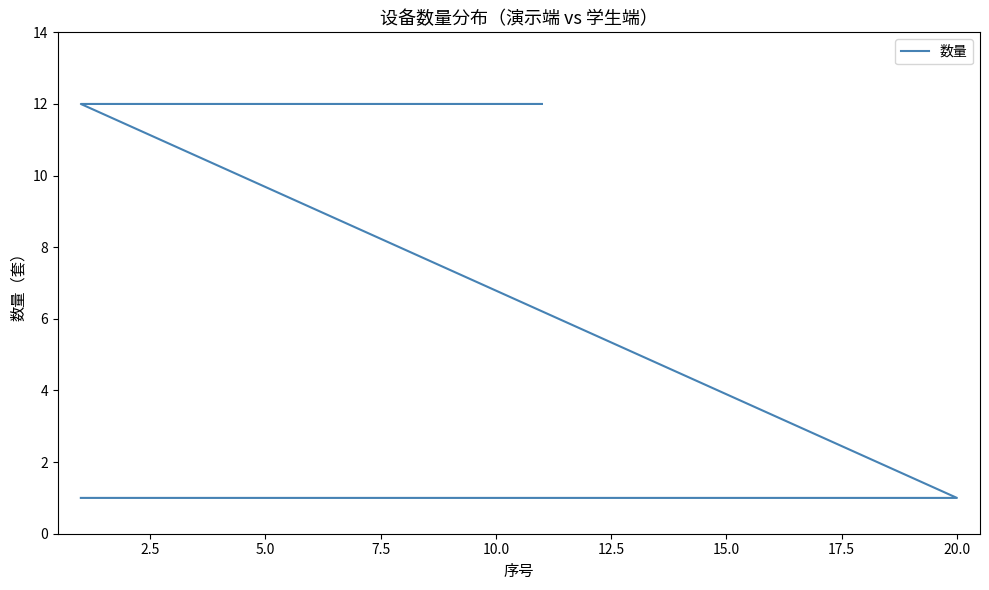

What is the value of the 17th point from the left?

1